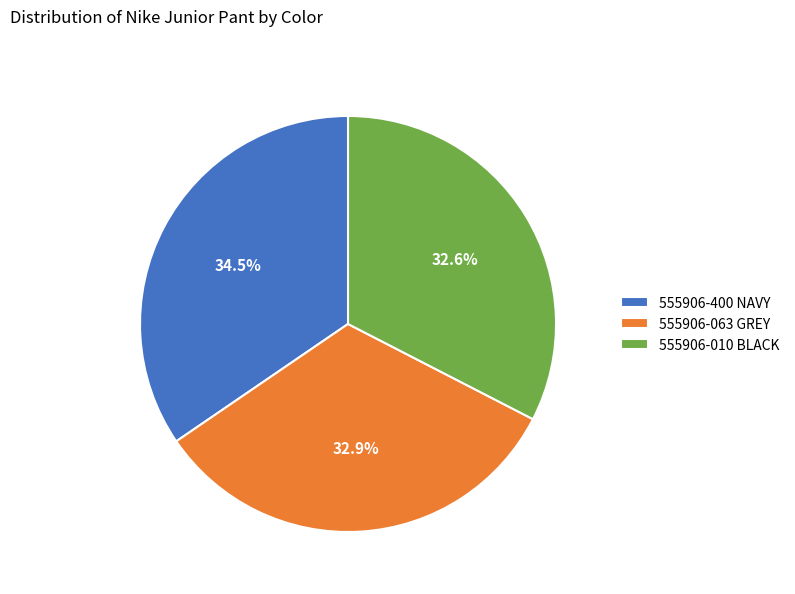

Which has a higher value, 555906-400 NAVY or 555906-063 GREY?

555906-400 NAVY